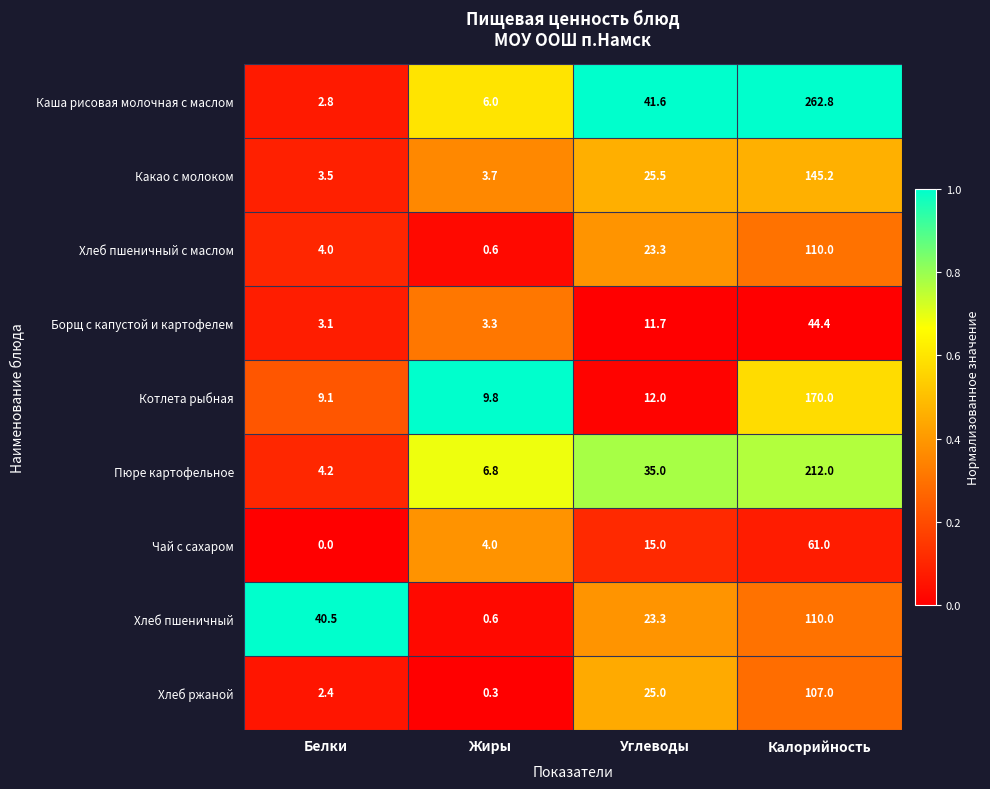

What is the difference between the Пюре картофельное values at Углеводы and Жиры?

28.2